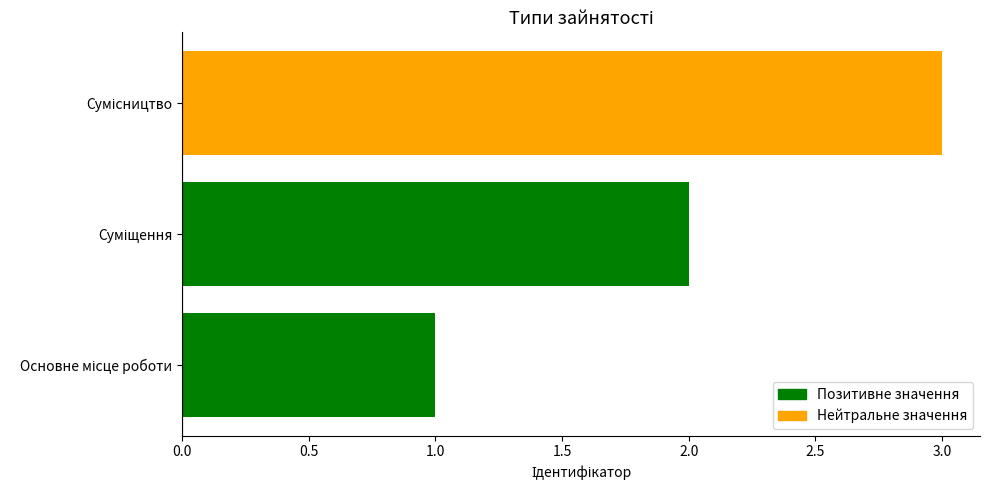

How many values are below 2?

1